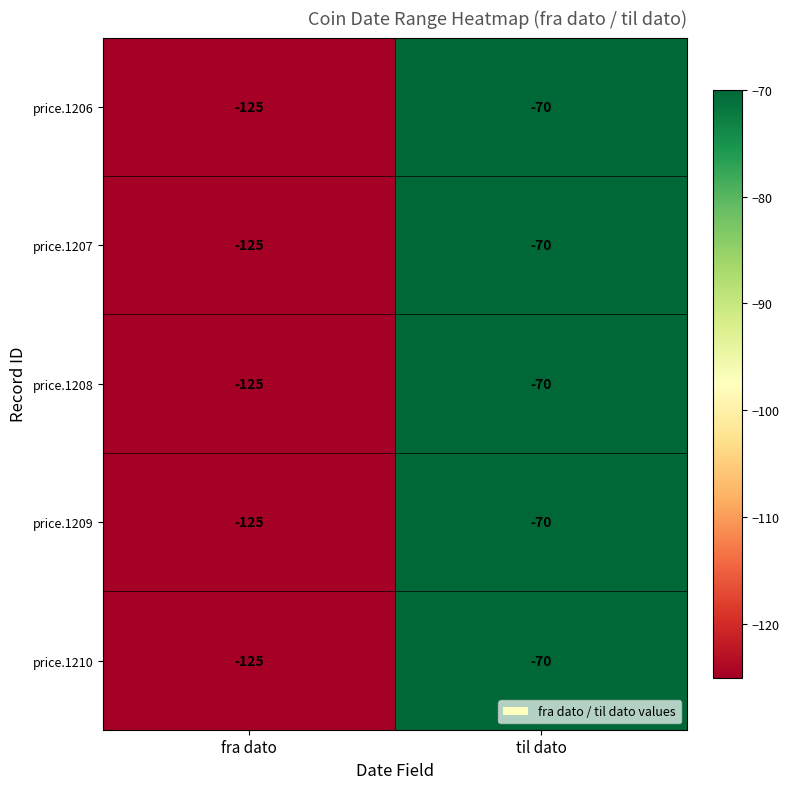

Reading right to left, list all the values displayed in this chart.

price.1206: til dato=-70	fra dato=-125
price.1207: til dato=-70	fra dato=-125
price.1208: til dato=-70	fra dato=-125
price.1209: til dato=-70	fra dato=-125
price.1210: til dato=-70	fra dato=-125